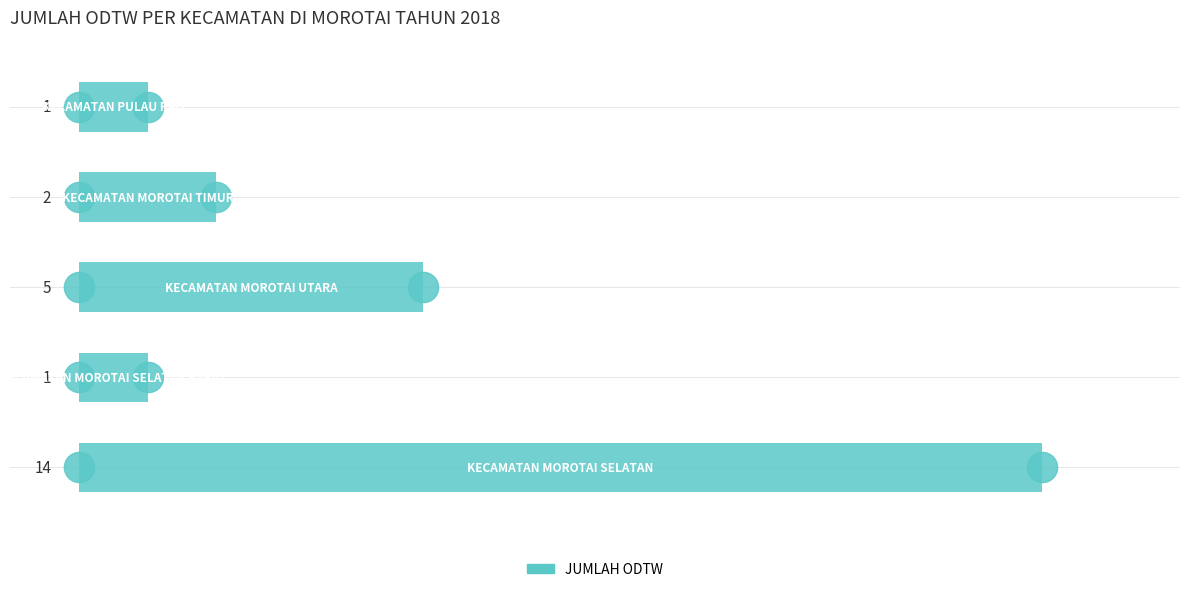

Reading bottom to top, transcribe all the data shown in this chart.

14	1	5	2	1